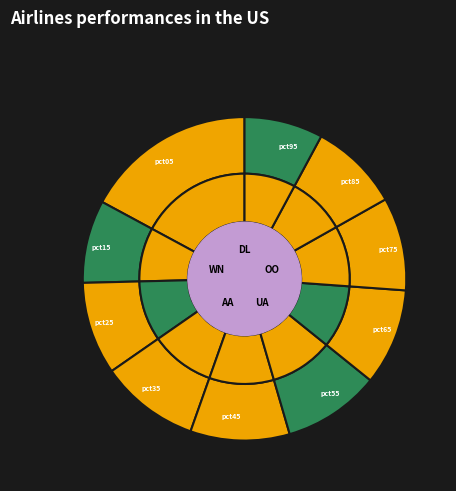

To the nearest percent, what is the average slice percentage?

10%